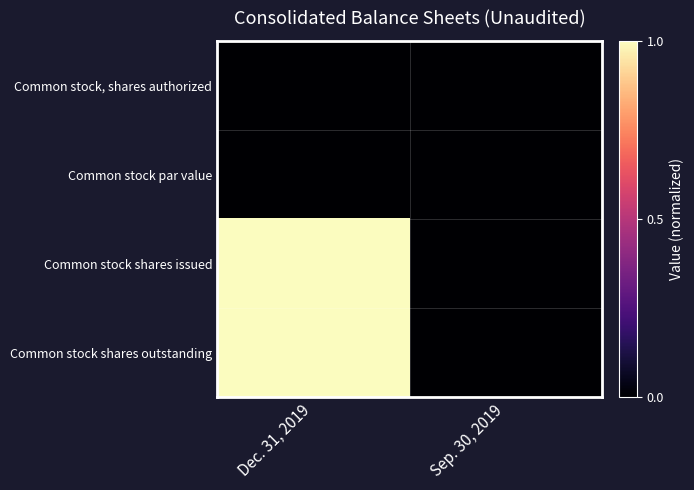

Reading left to right, extract all data points from this chart.

Common stock, shares authorized: Dec. 31, 2019=0	Sep. 30, 2019=0
Common stock par value: Dec. 31, 2019=0	Sep. 30, 2019=0
Common stock shares issued: Dec. 31, 2019=1	Sep. 30, 2019=0
Common stock shares outstanding: Dec. 31, 2019=1	Sep. 30, 2019=0